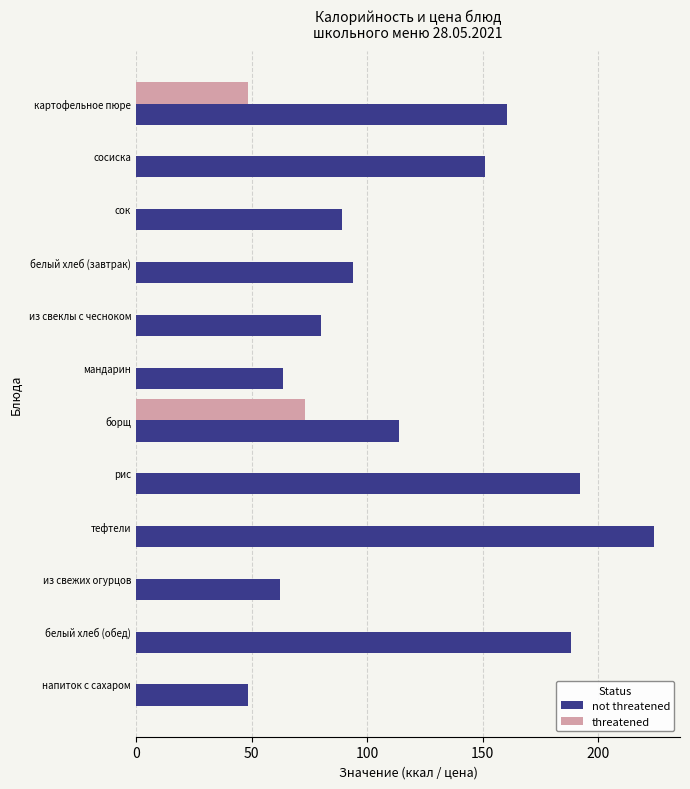

Which series has the largest total across all categories?

not threatened